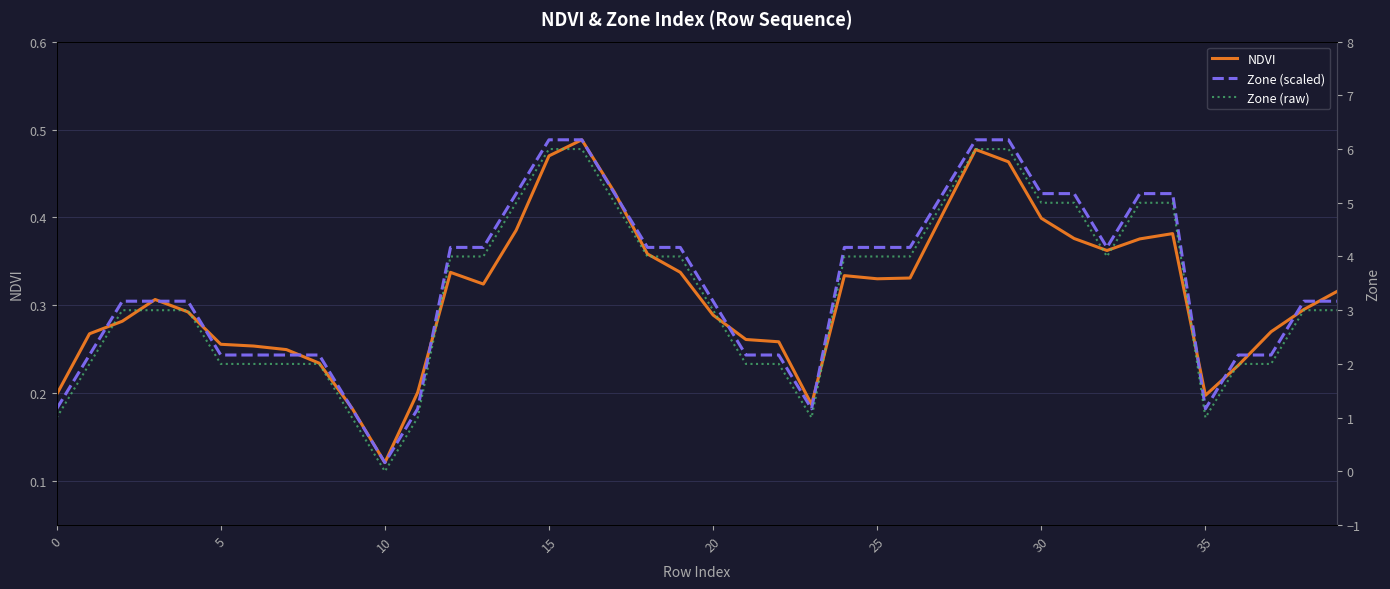

What is the minimum value for NDVI?

0.1